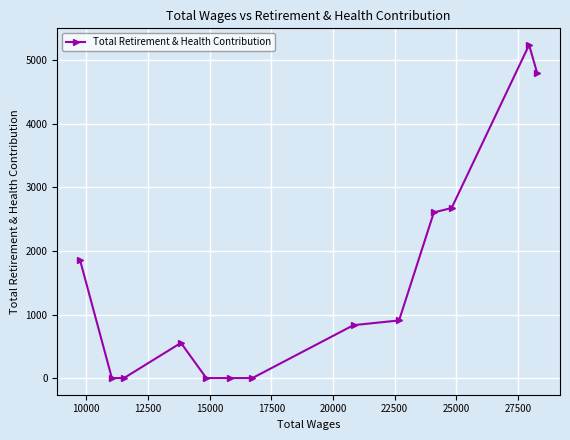

What is the maximum value shown in the chart?

5243